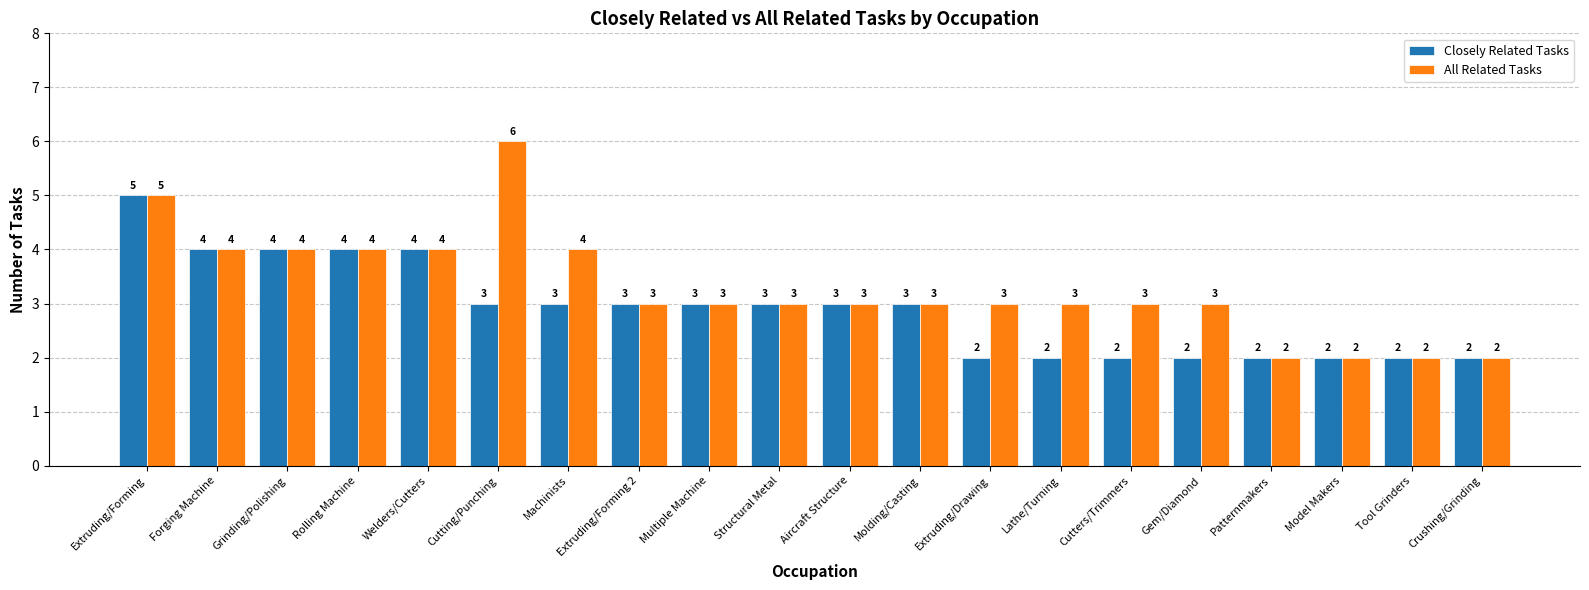

What is the total value across all series at Extruding/Drawing?

5